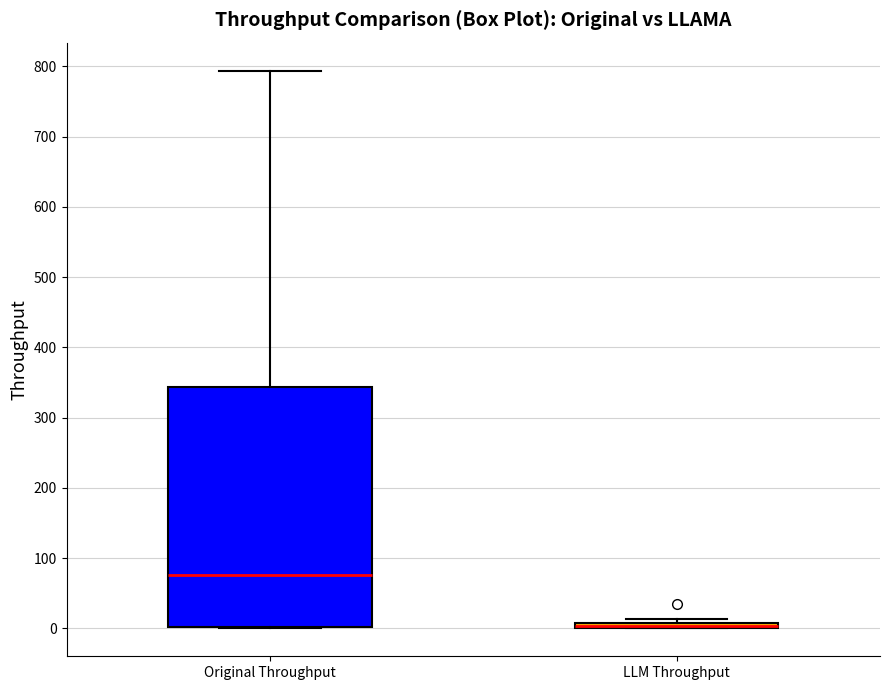

Comparing the boxes themselves (not the whiskers), which one is the tallest?

Original Throughput